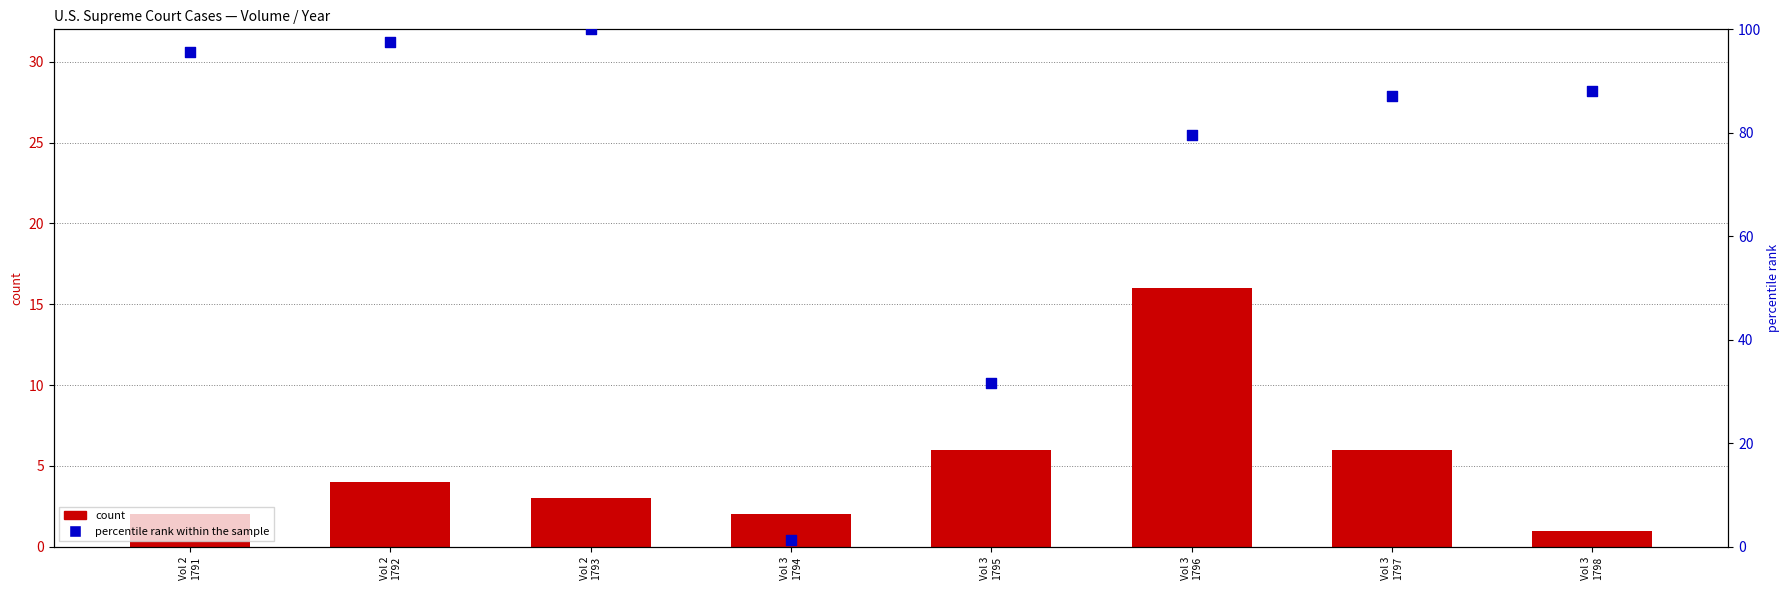

Which series reaches the minimum Y coordinate?

count